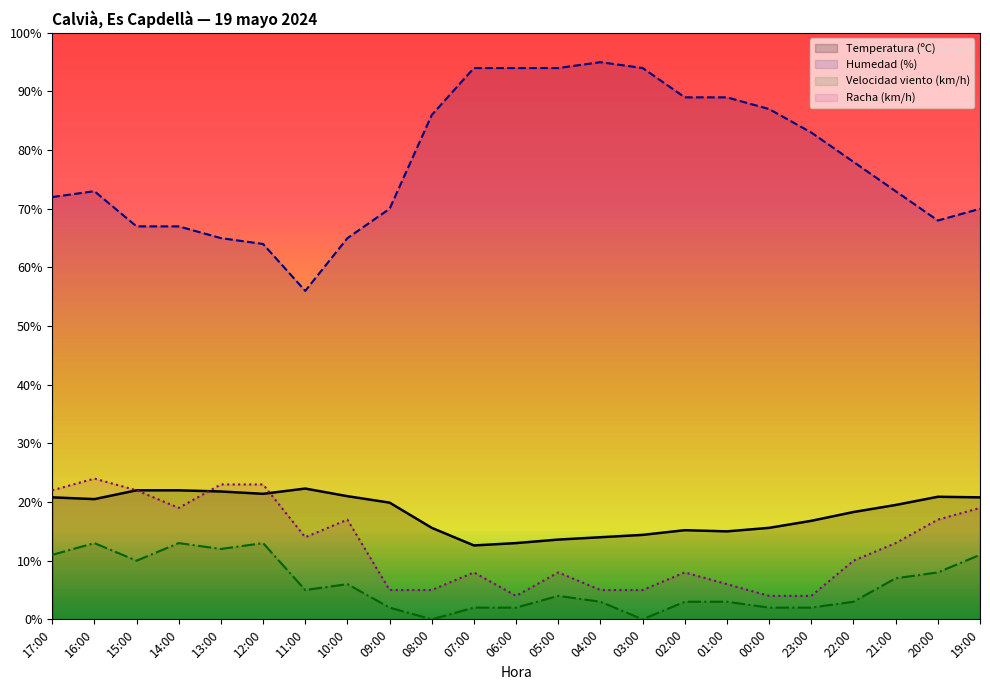

Which series changed the most between 04:00 and 23:00?

Humedad (%)